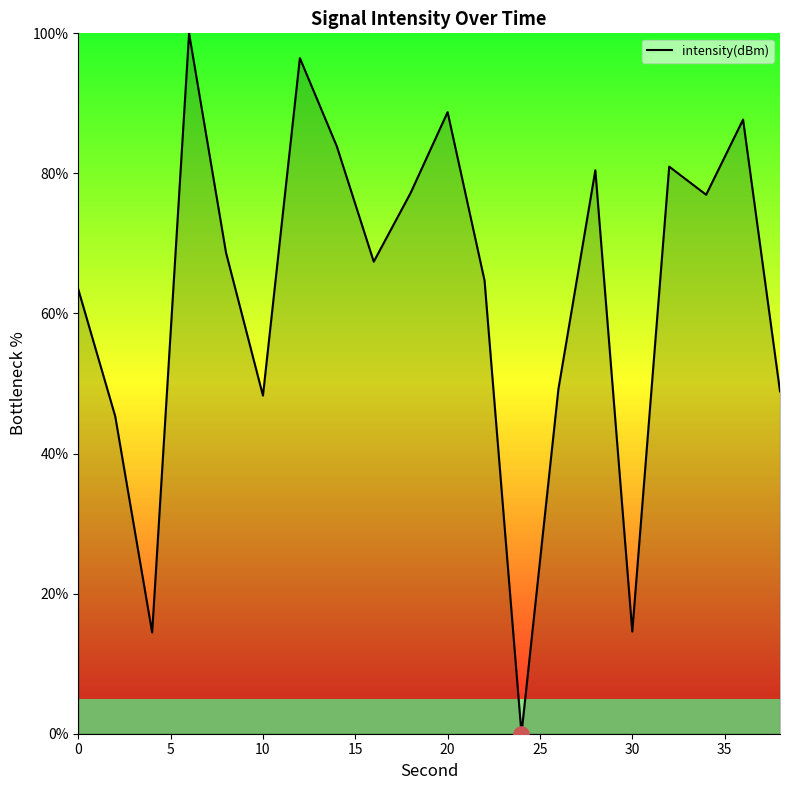

Is it true that the value at 20 is 88.8?

True